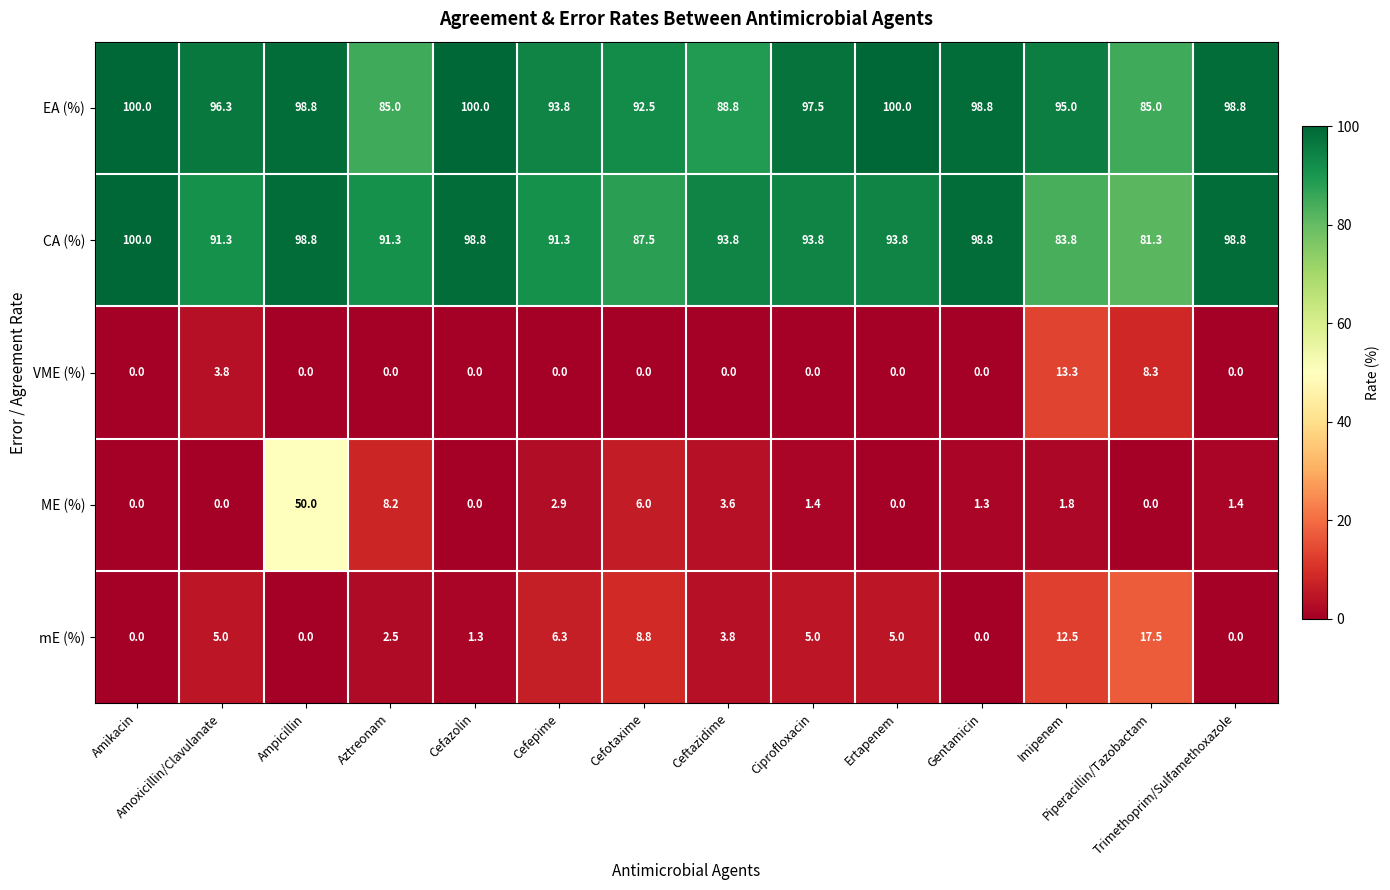

What is the difference between the maximum and minimum values in the CA (%) series?

18.7